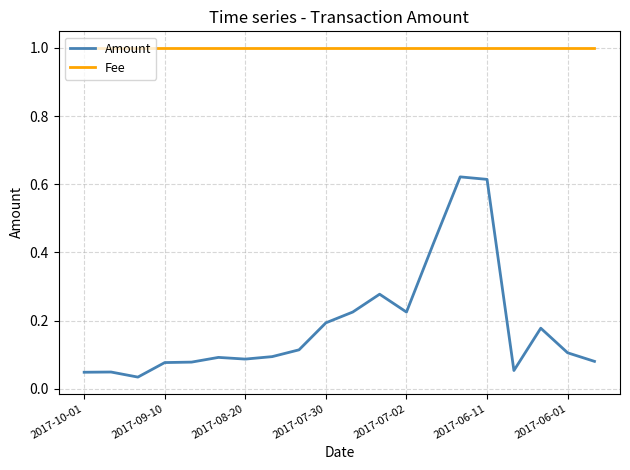

Which series has the largest total across all categories?

Fee